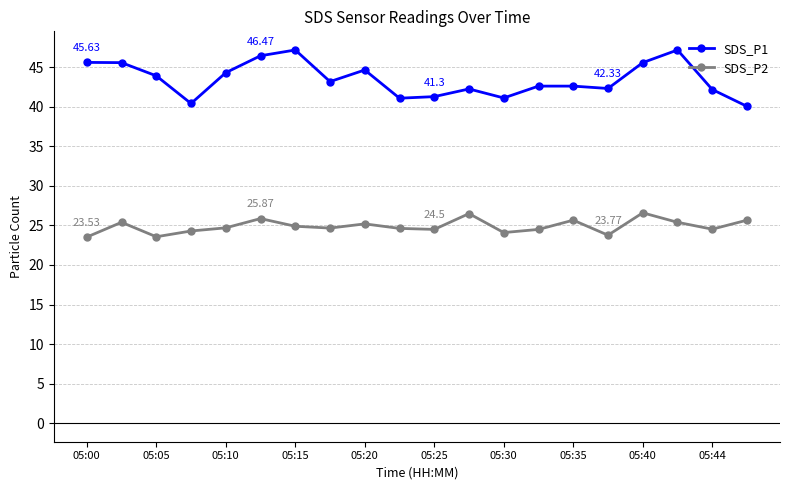

Which series has the largest range (max minus min)?

SDS_P1